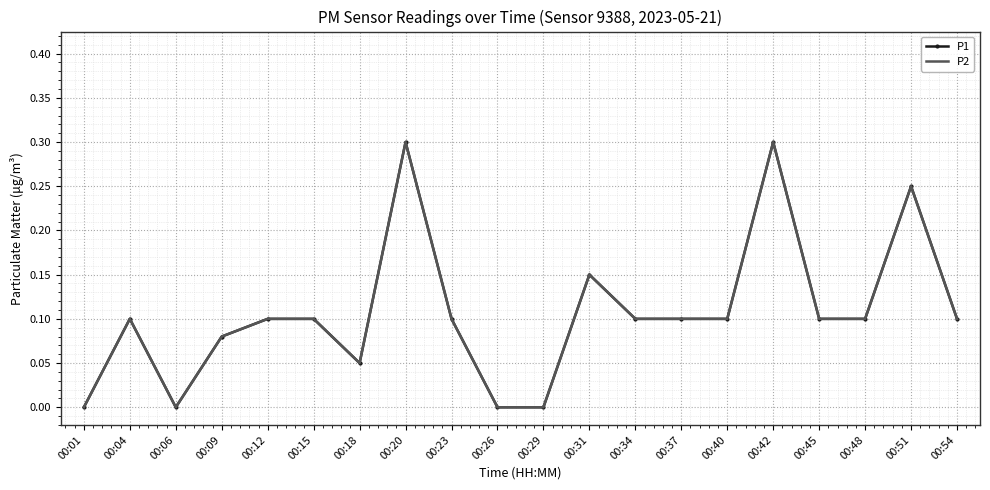

The P1 series shows 0.0 at 00:01. True or false?

True